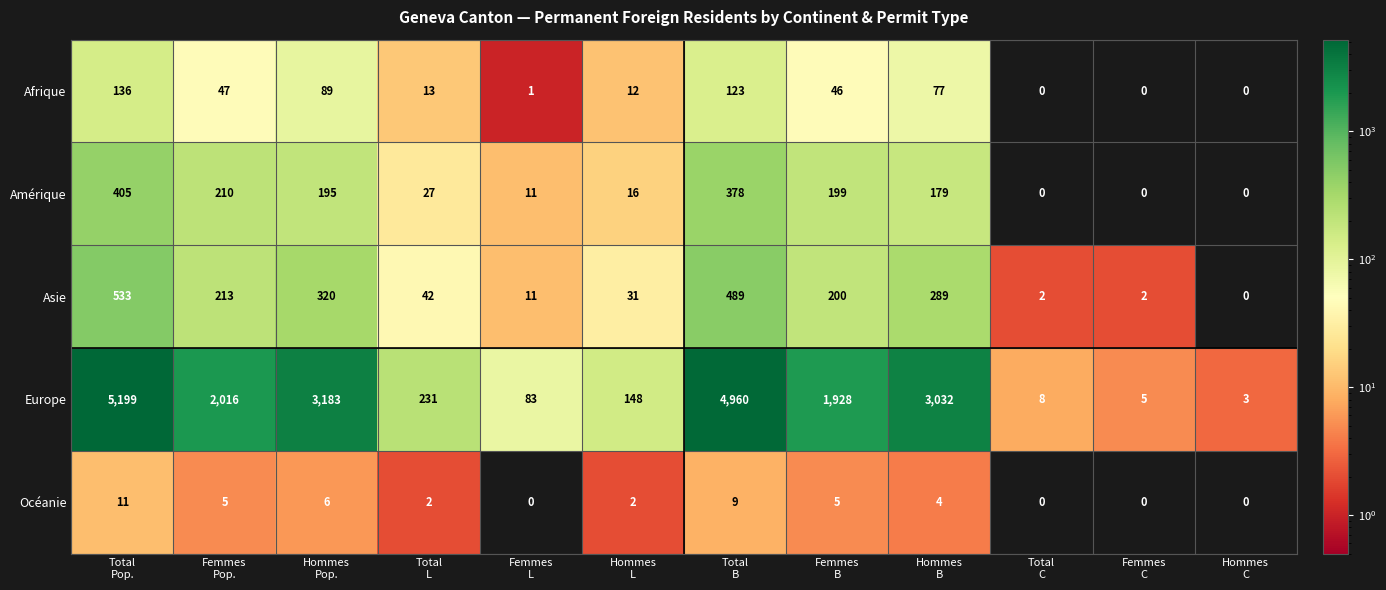

What is the highest value of the Asie series?

533